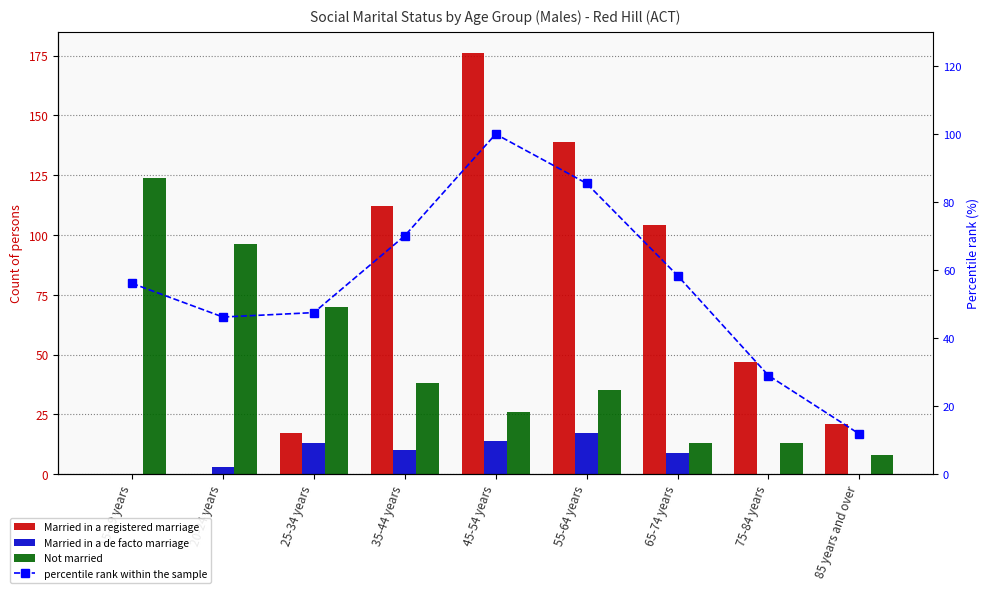

At which label is percentile rank within the sample closest to 55?

15-19 years